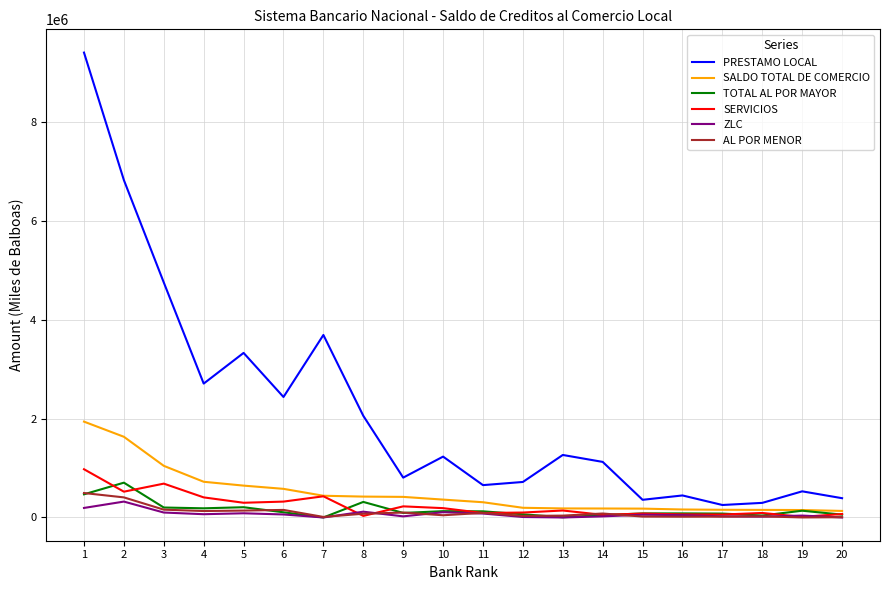

What is the maximum value shown in the chart?

9395510.5